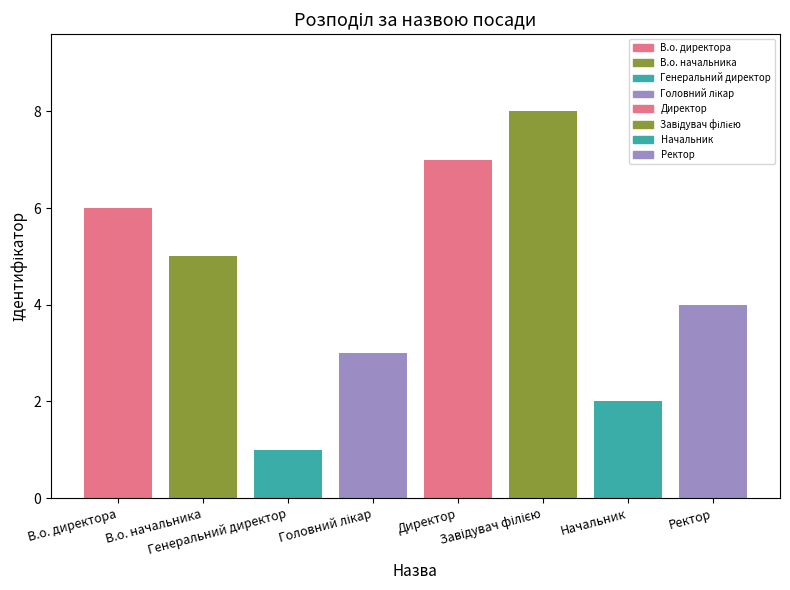

The value at Головний лікар is 3. True or false?

True